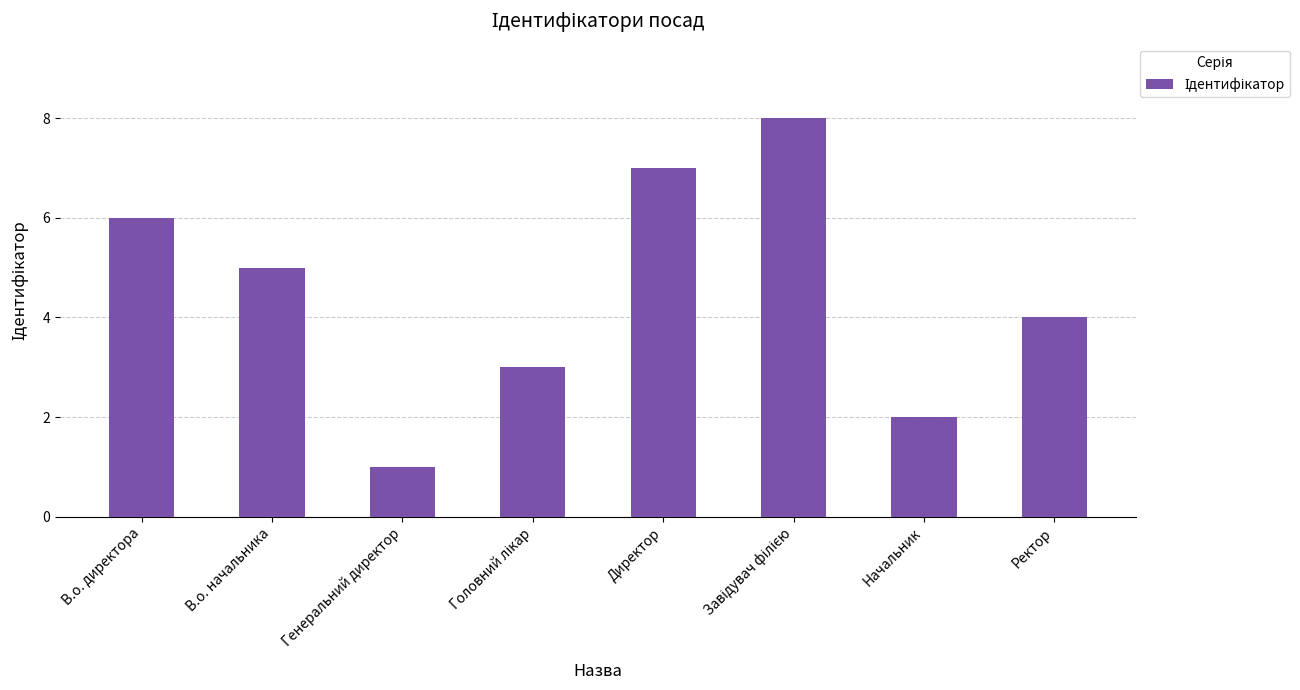

What is the label of the 8th bar from the left?

Ректор